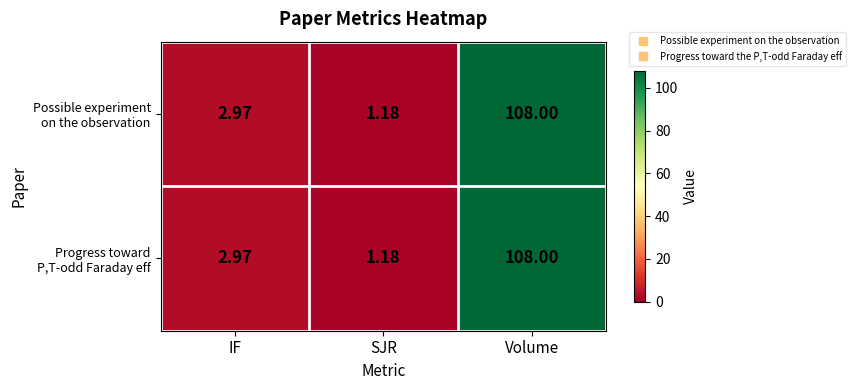

Which category has the lowest value across all series?

SJR